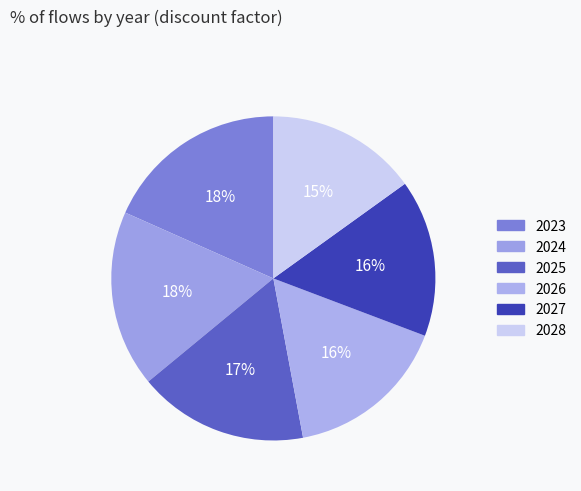

How many slices are in this pie chart?

6